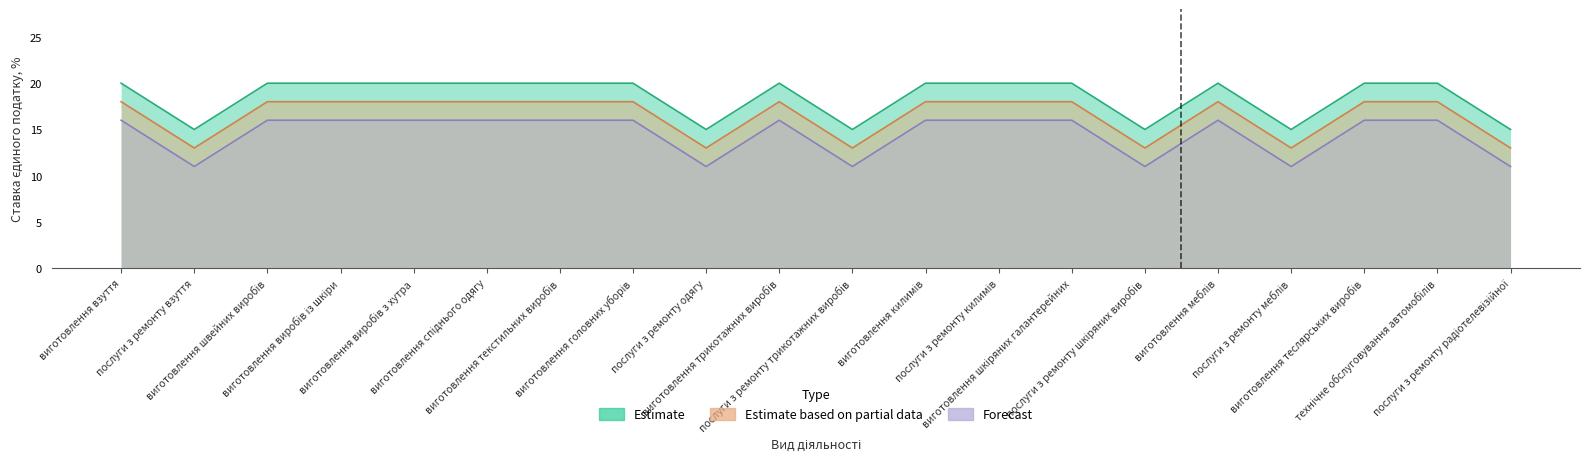

The Estimate based on partial data series shows 11 at виготовлення трикотажних виробів. True or false?

False